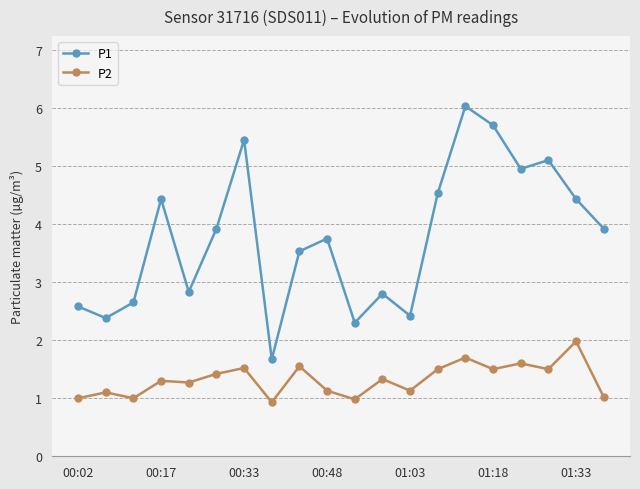

True or false: P2 and P1 intersect in this chart.

False